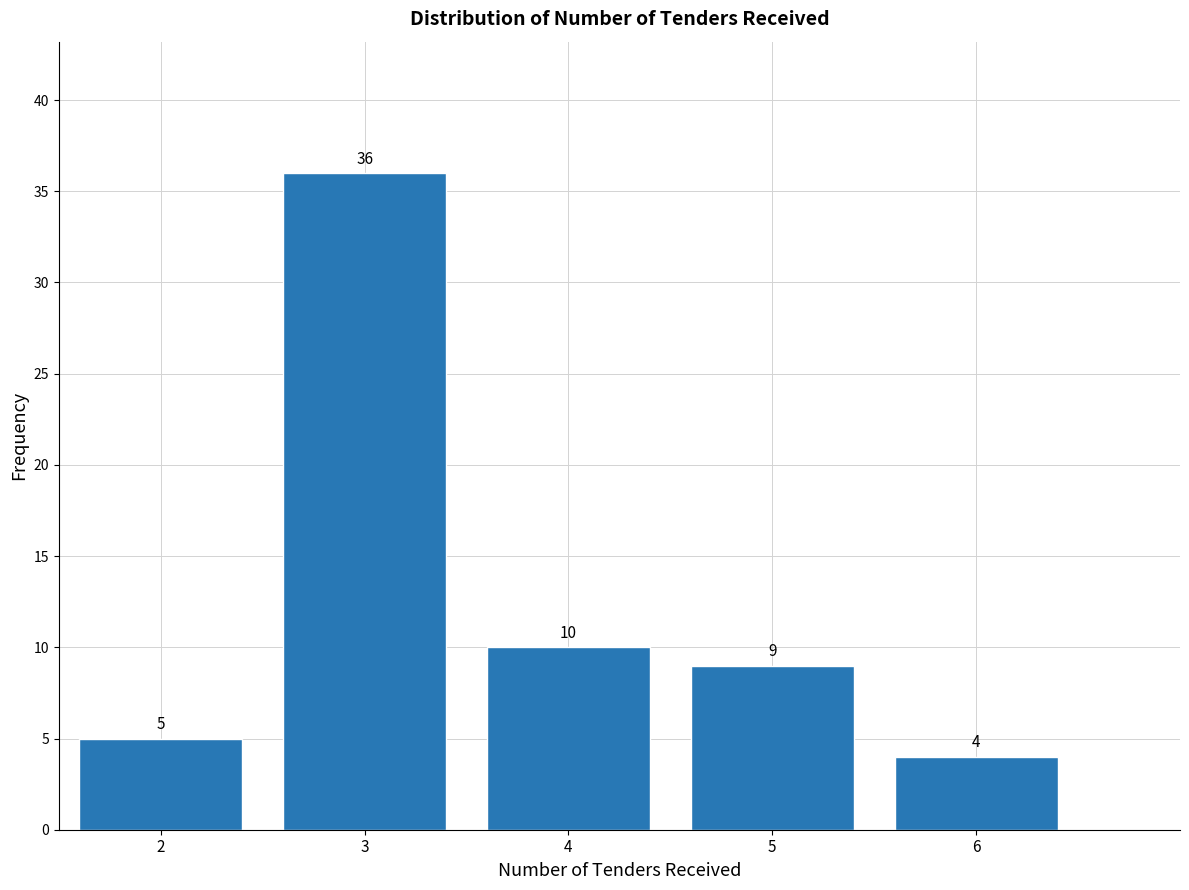

Reading left to right, transcribe this chart: for each bar, give the range it covers on the x-axis and its height.

1.5 to 2.5: 5
2.5 to 3.5: 36
3.5 to 4.5: 10
4.5 to 5.5: 9
5.5 to 6.5: 4